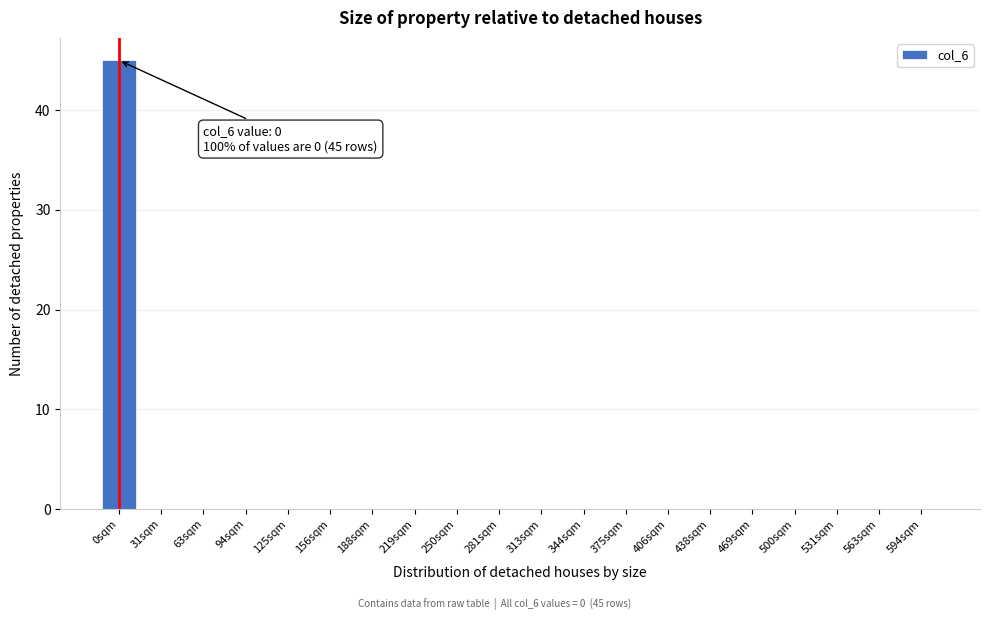

Reading left to right, list all the values displayed in this chart.

0sqm=45	31sqm=0	63sqm=0	94sqm=0	125sqm=0	156sqm=0	188sqm=0	219sqm=0	250sqm=0	281sqm=0	313sqm=0	344sqm=0	375sqm=0	406sqm=0	438sqm=0	469sqm=0	500sqm=0	531sqm=0	563sqm=0	594sqm=0